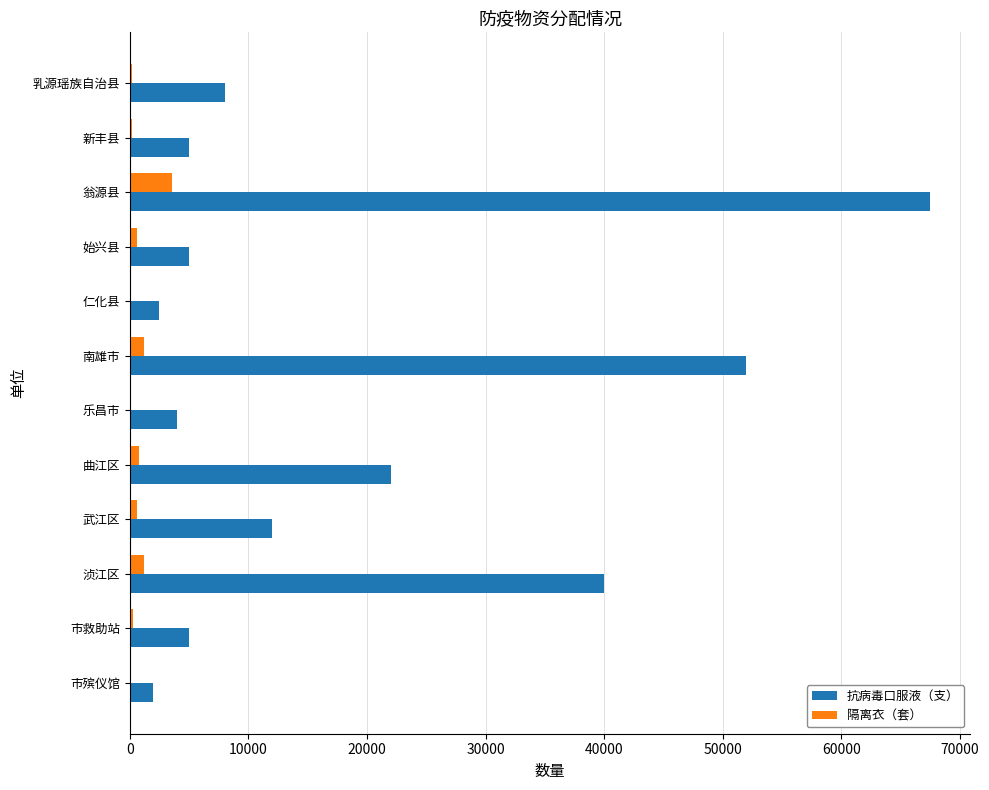

The 抗病毒口服液（支） series shows 5000 at 新丰县. True or false?

True